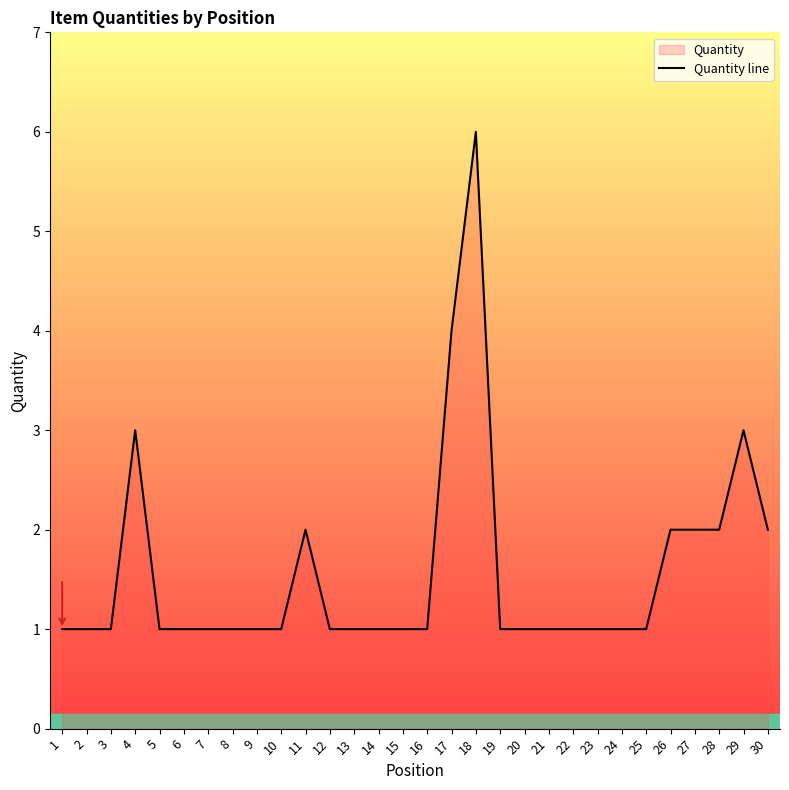

Count the number of values greater than 1.

9